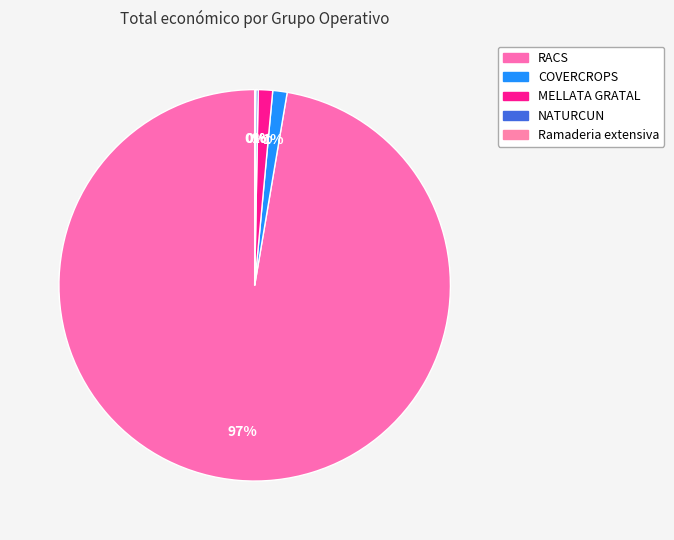

What is the total percentage of NATURCUN and Ramaderia extensiva?

0.3%